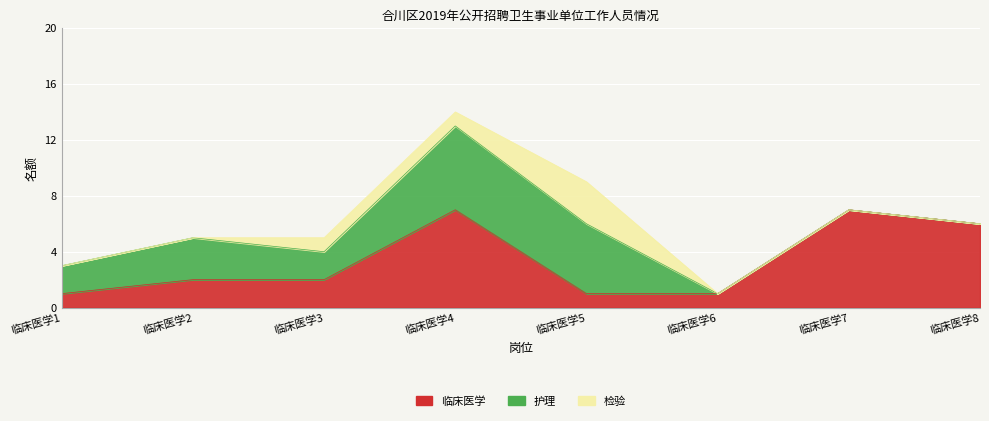

Count the 护理 values in the range 0 to 5.

7